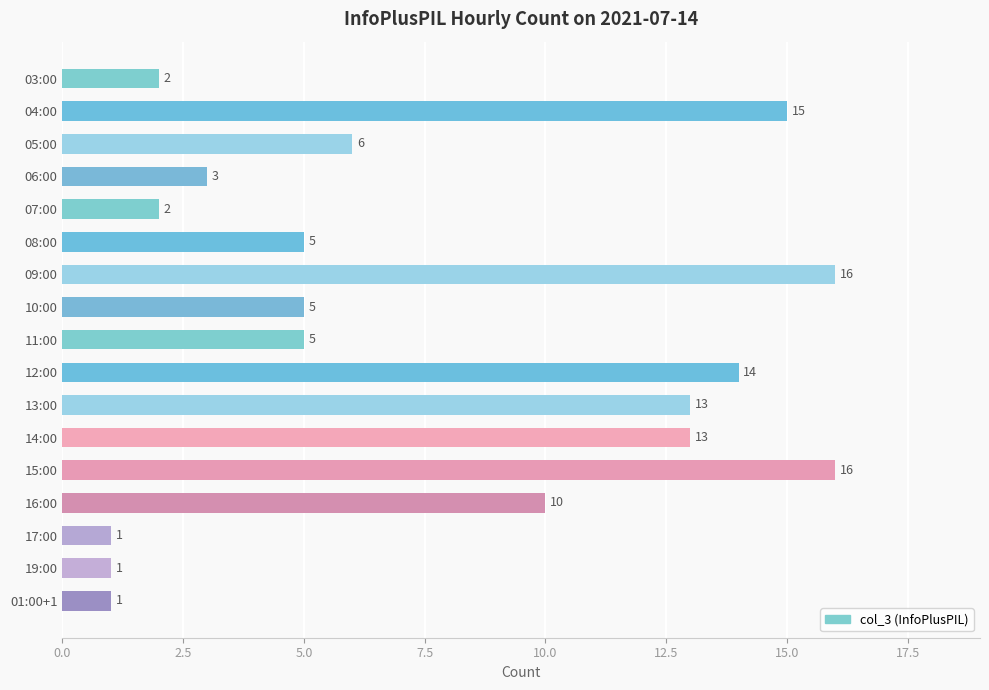

What is the greatest value displayed?

16